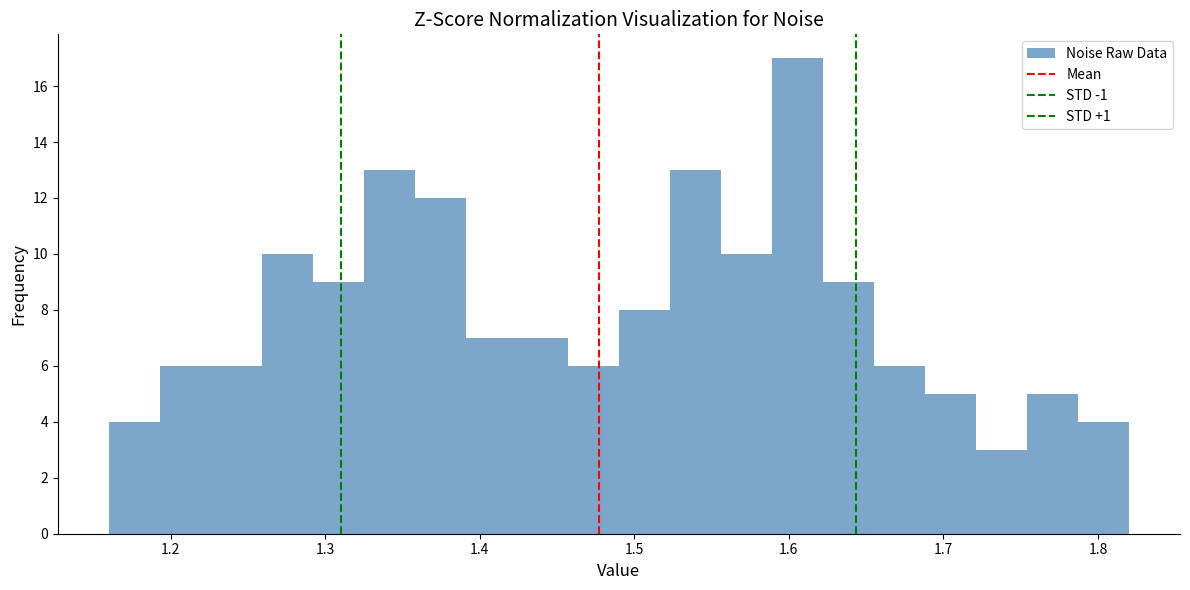

Around what value on the x-axis is the tallest bar? Give the approximate position of its centre, as read against the axis.

1.61